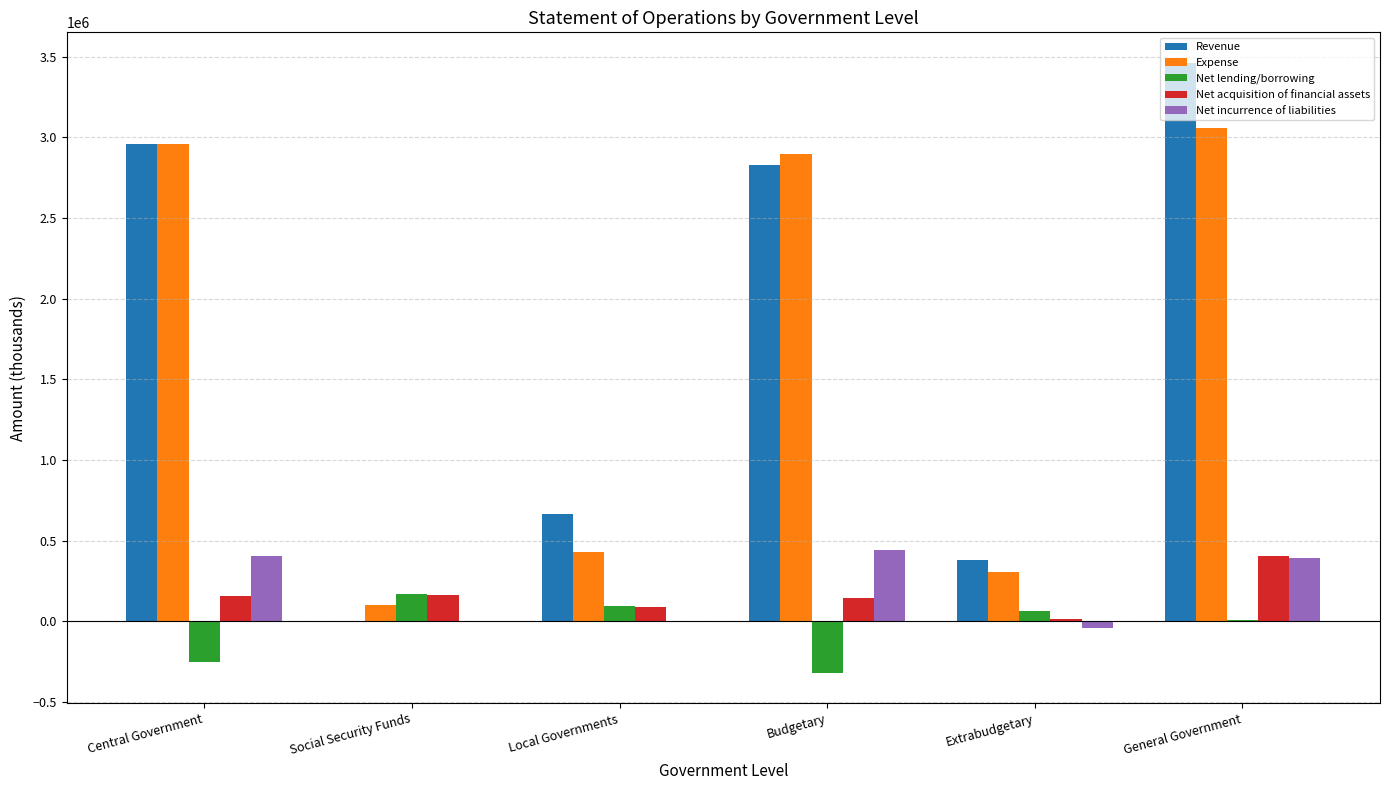

Which category has the highest value in the Expense series?

General Government